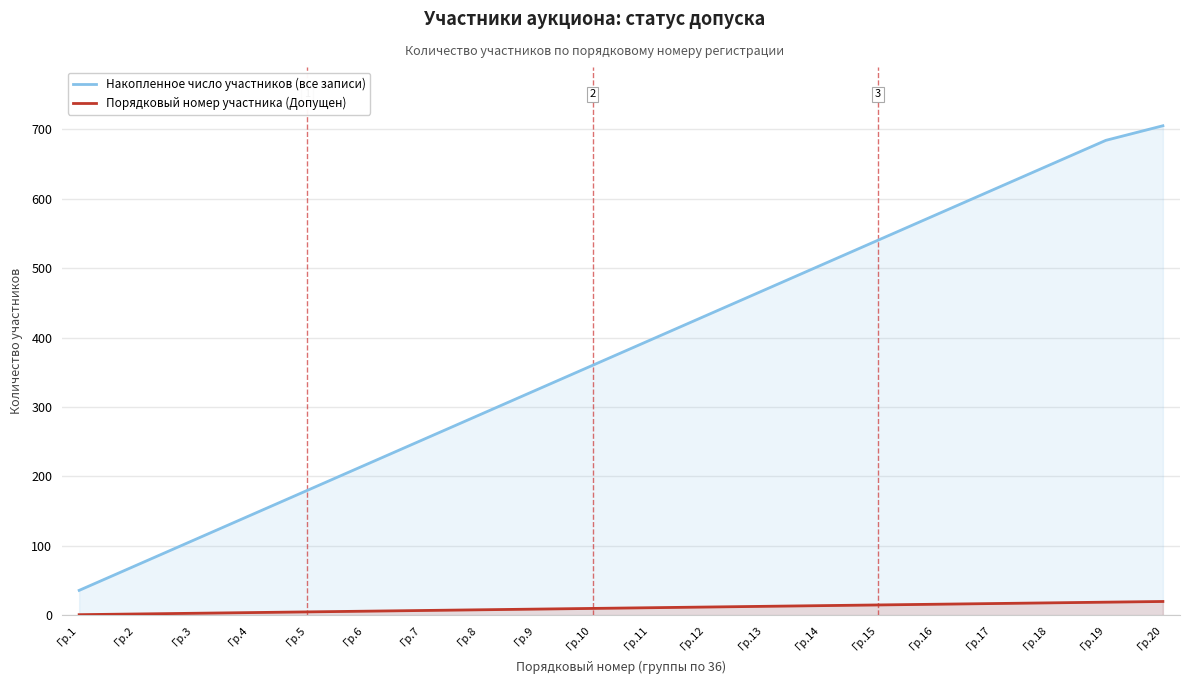

True or false: Порядковый номер участника (Допущен) and Накопленное число участников (все записи) intersect in this chart.

False